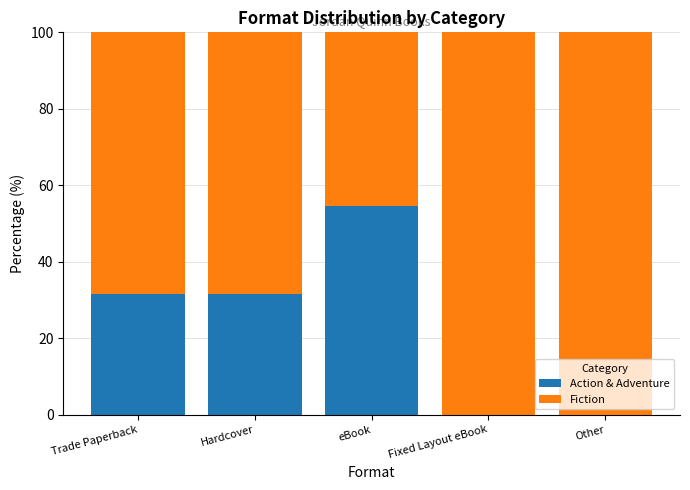

True or false: Action & Adventure has a value of 30.2 at Other.

False